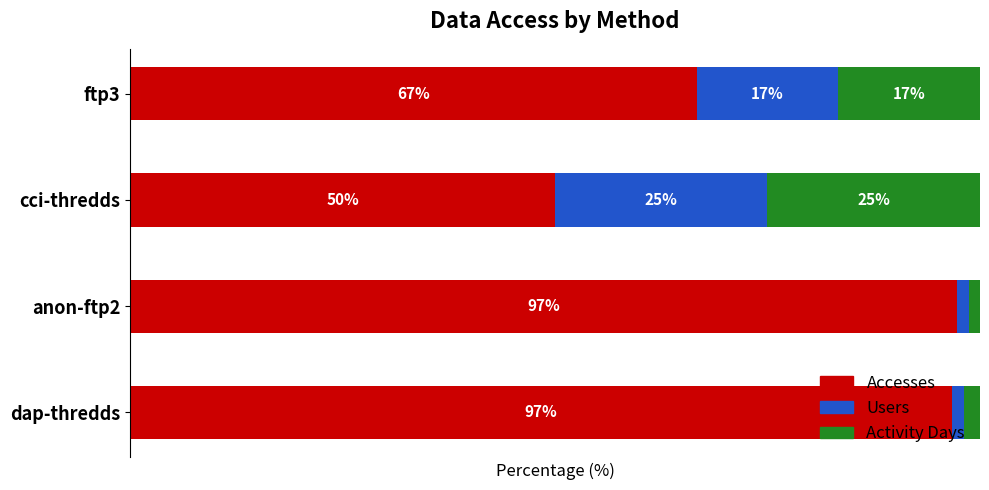

At which label is Accesses closest to 73?

ftp3